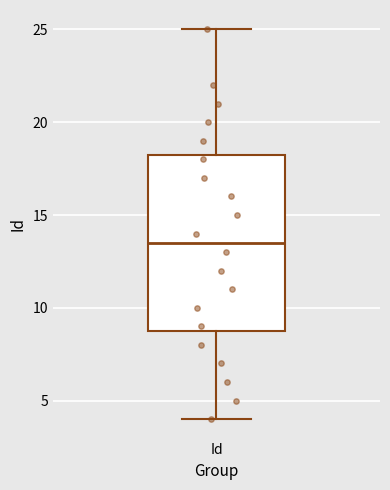

Transcribe this box plot: give where the median line is, the range the box spans, and where the two whiskers end, as read against the y-axis. The values are not printed on the chart, so give them approximately, as read against the axis.

median 13.5, box 9.0 to 18.5, whiskers 4.0 to 25.0